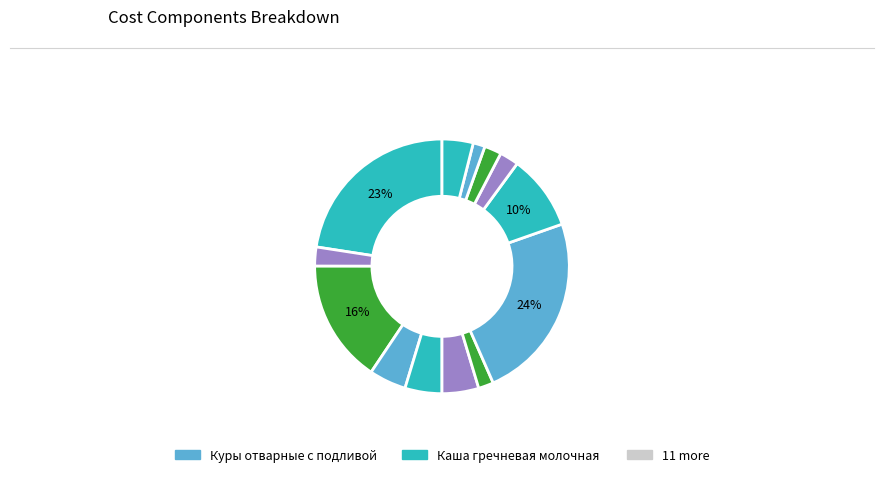

How many slices are in this pie chart?

13